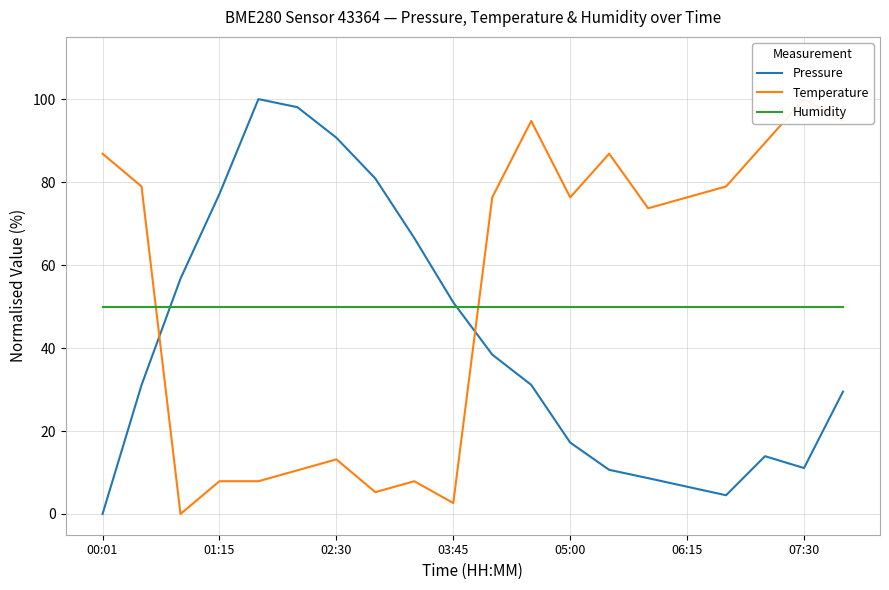

What is the value of the Pressure point at the 6th from the left?

98.1